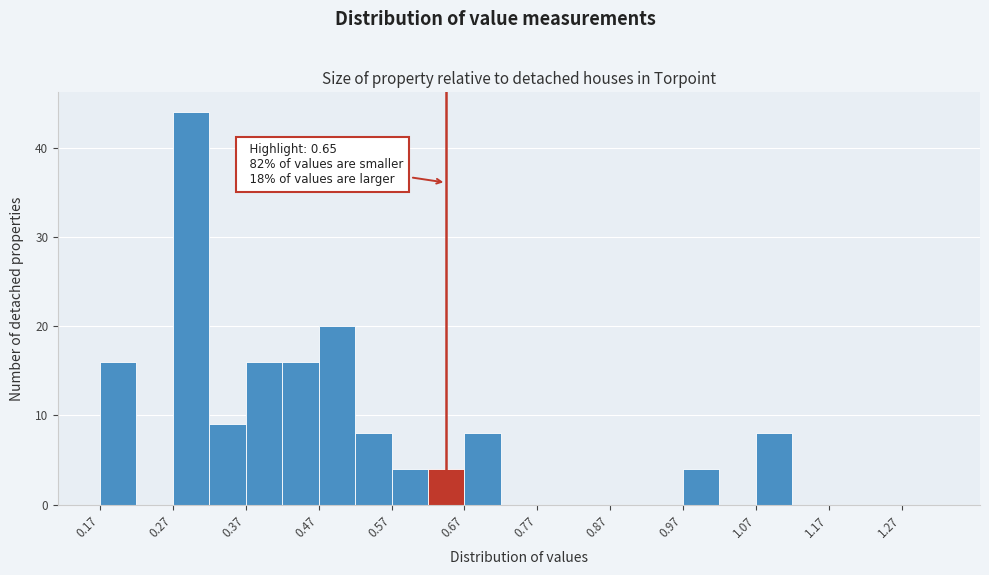

Over which range of the x-axis is the bar tallest?

0.275 to 0.325